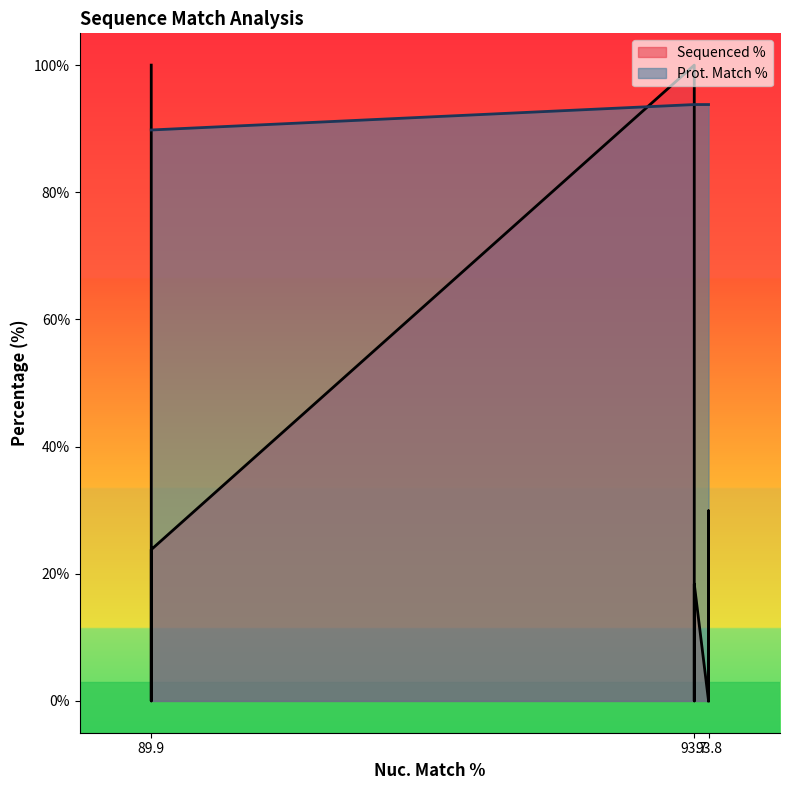

At which label is Prot. Match % closest to 91?

89.9